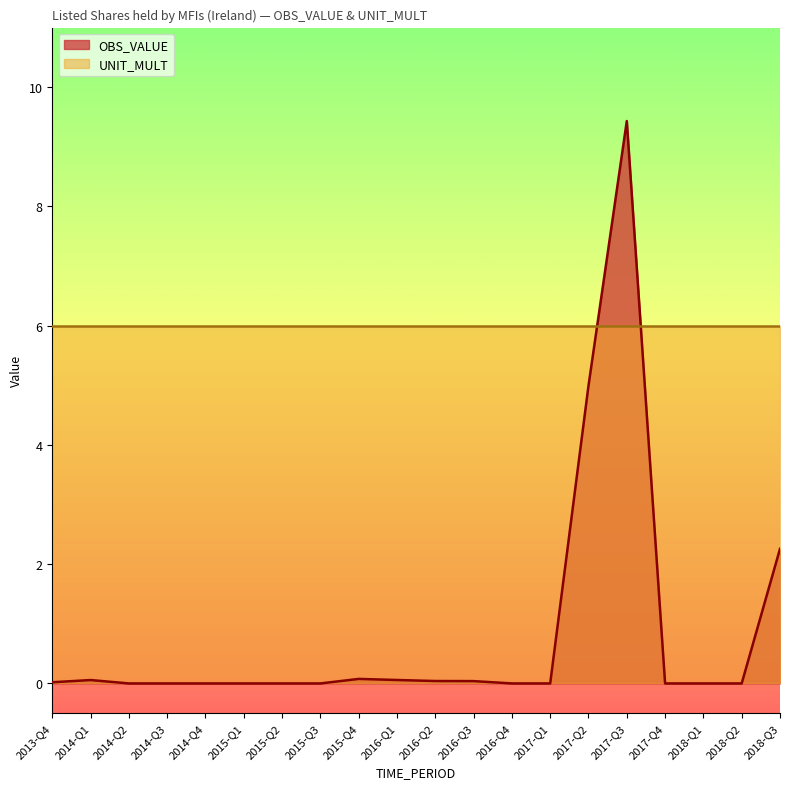

Reading left to right, transcribe all the data shown in this chart.

2013-Q4=0.0	2014-Q1=0.1	2014-Q2=0.0	2014-Q3=0.0	2014-Q4=0.0	2015-Q1=0.0	2015-Q2=0.0	2015-Q3=0.0	2015-Q4=0.1	2016-Q1=0.1	2016-Q2=0.0	2016-Q3=0.0	2016-Q4=0.0	2017-Q1=0.0	2017-Q2=5.0	2017-Q3=9.4	2017-Q4=0.0	2018-Q1=0.0	2018-Q2=0.0	2018-Q3=2.3